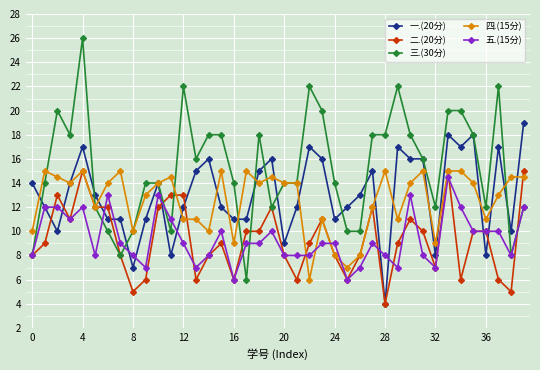

Which series has the widest spread of values?

三.(30分)